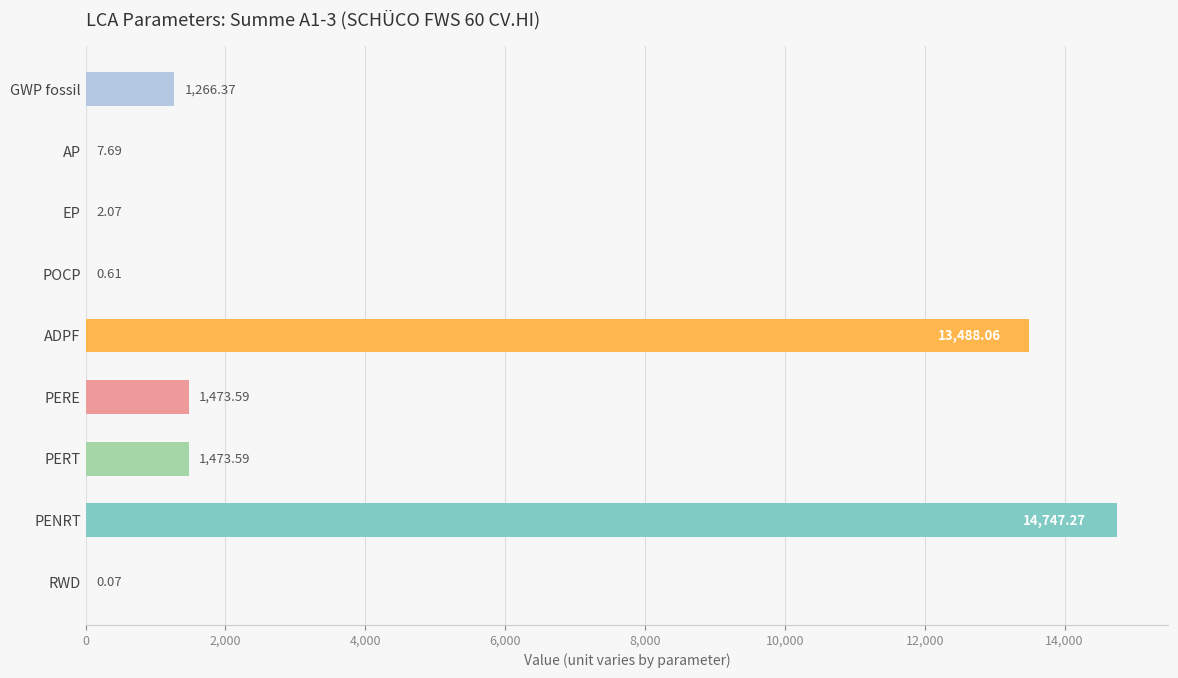

What is the change in value from POCP to PERE?

+1473.0